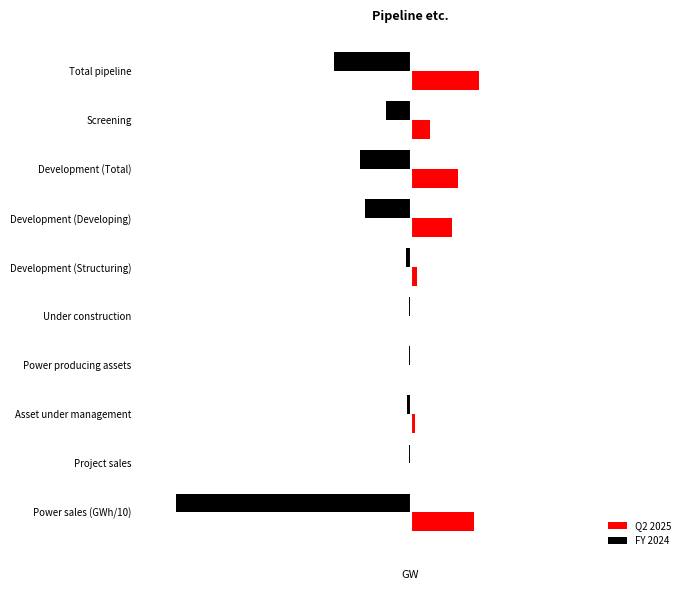

What is the value of the Q2 2025 bar at the 9th from the left?

0.1